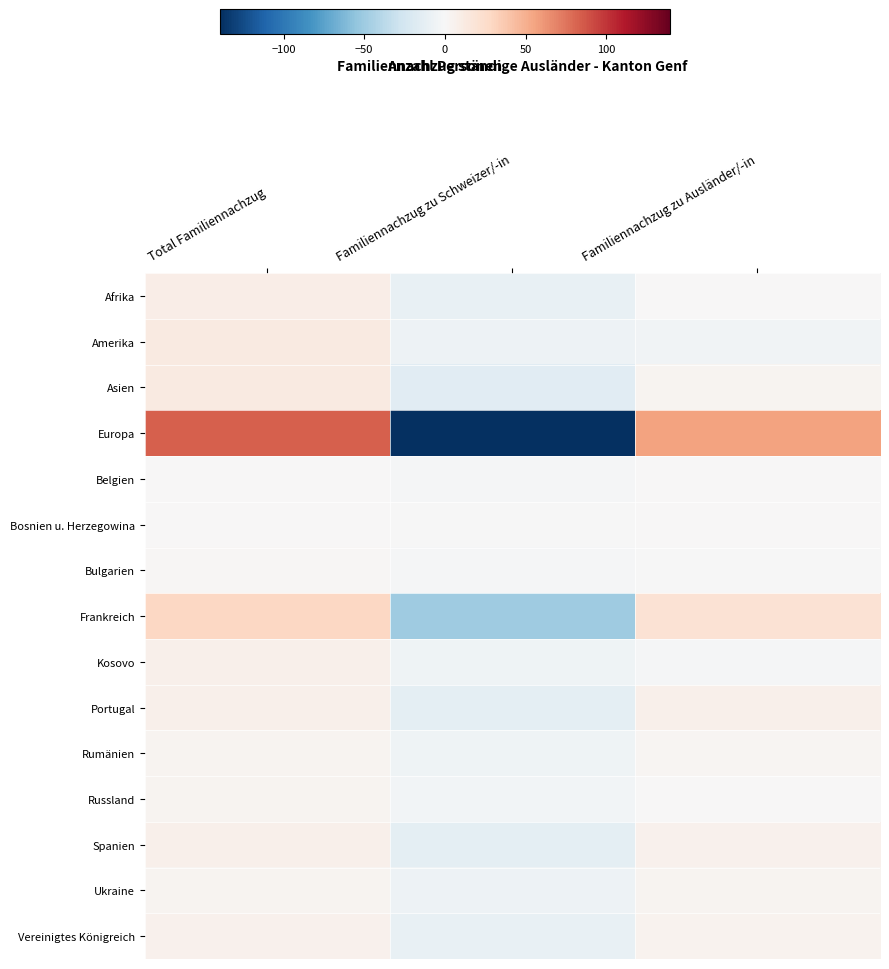

Between Familiennachzug zu Schweizer/-in and Familiennachzug zu Ausländer/-in, which is larger?

Familiennachzug zu Ausländer/-in